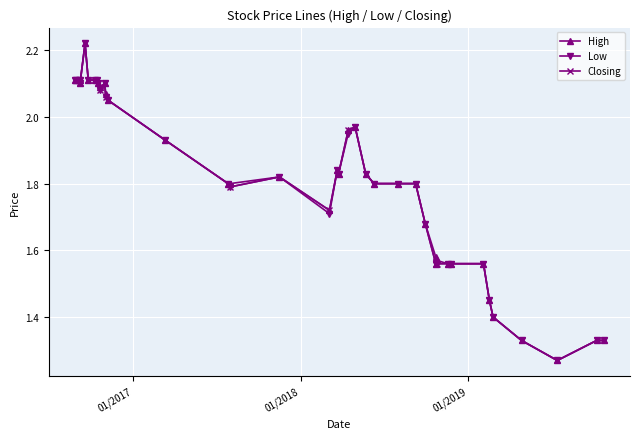

What are all the series names shown in the legend?

High, Low, Closing